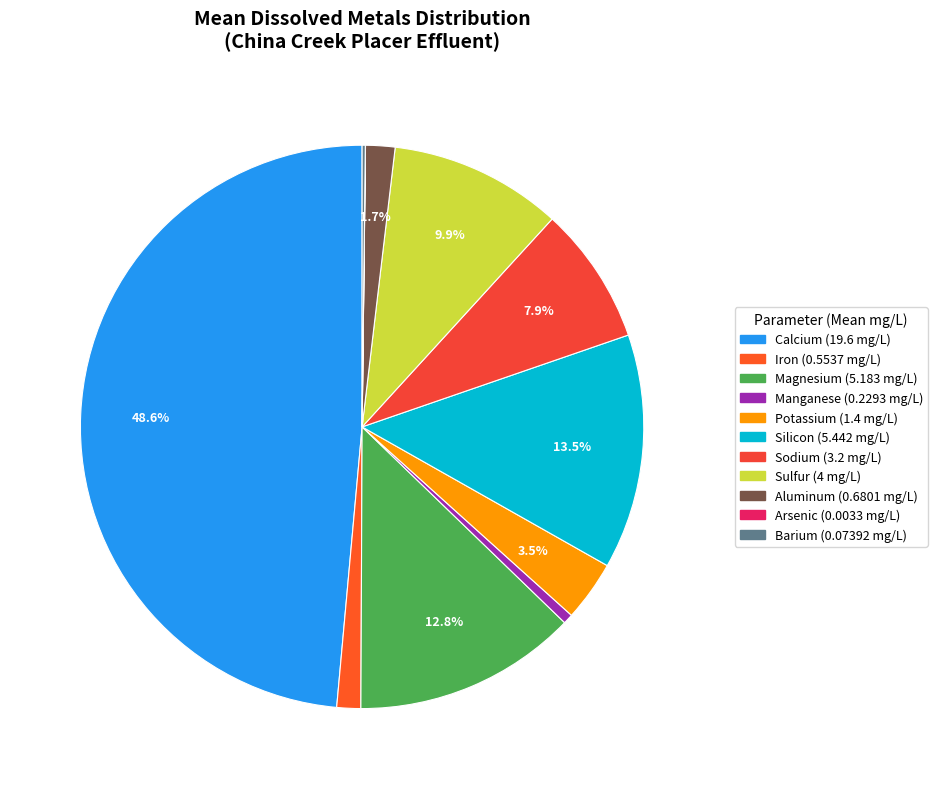

To the nearest percent, what is the average slice percentage?

9%